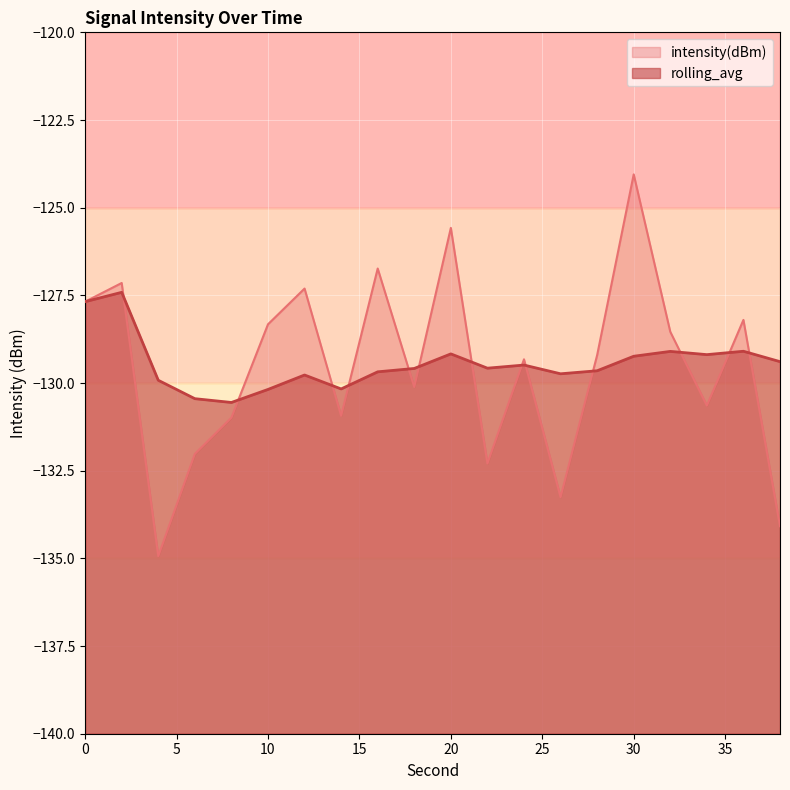

Which series ends up on top after the final intersection of intensity(dBm) and rolling_avg?

rolling_avg